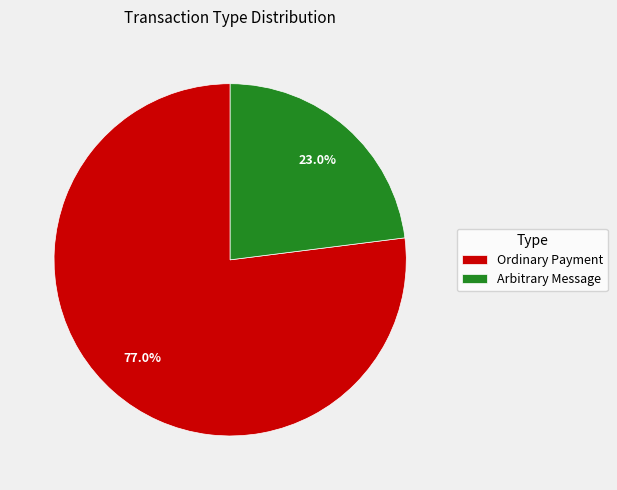

To the nearest percent, what is the difference between the Ordinary Payment and Arbitrary Message slice percentages?

54%